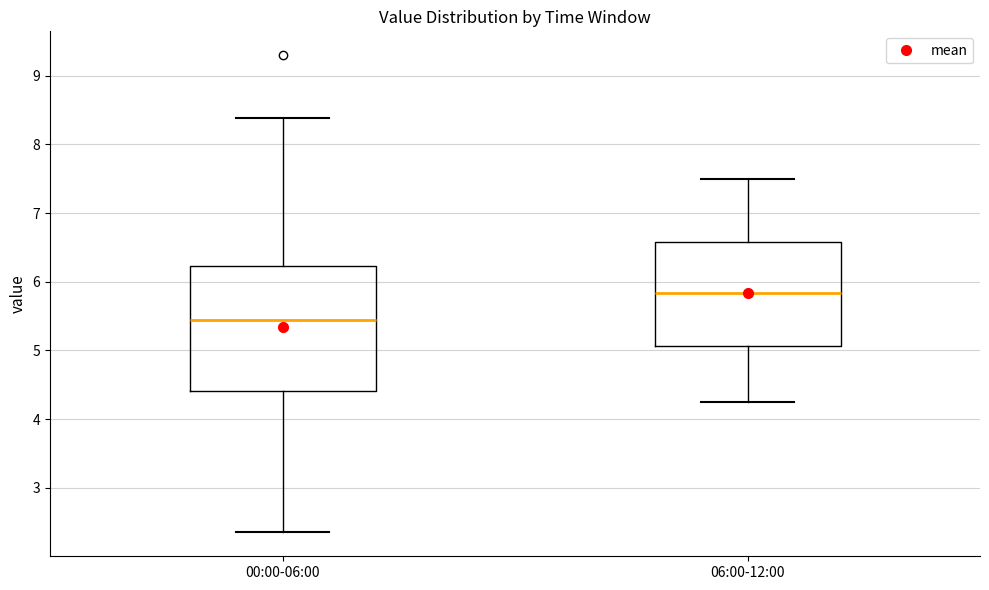

Which box's median line is the lowest?

00:00-06:00